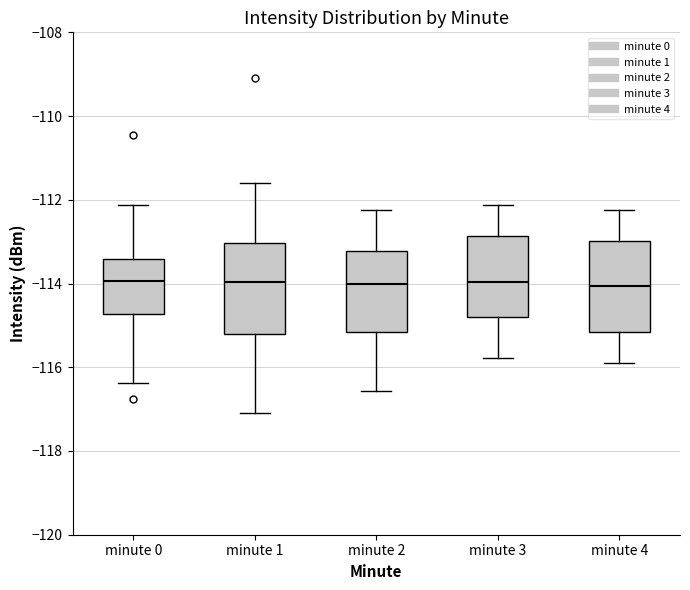

Reading left to right, read every box against the y-axis: the position of its median line, the range the box covers, and the ends of its whiskers. The values are not printed on the chart, so give them approximately, as read against the axis.

minute 0: median -114.0, box -114.8 to -113.4, whiskers -116.4 to -112.2
minute 1: median -114.0, box -115.2 to -113.0, whiskers -117.0 to -111.6
minute 2: median -114.0, box -115.2 to -113.2, whiskers -116.6 to -112.2
minute 3: median -114.0, box -114.8 to -112.8, whiskers -115.8 to -112.2
minute 4: median -114.0, box -115.2 to -113.0, whiskers -116.0 to -112.2